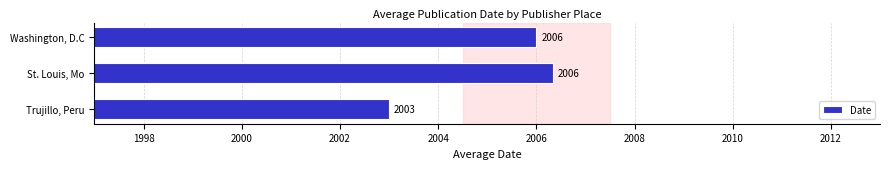

Which label corresponds to the smallest value in the chart?

Trujillo, Peru